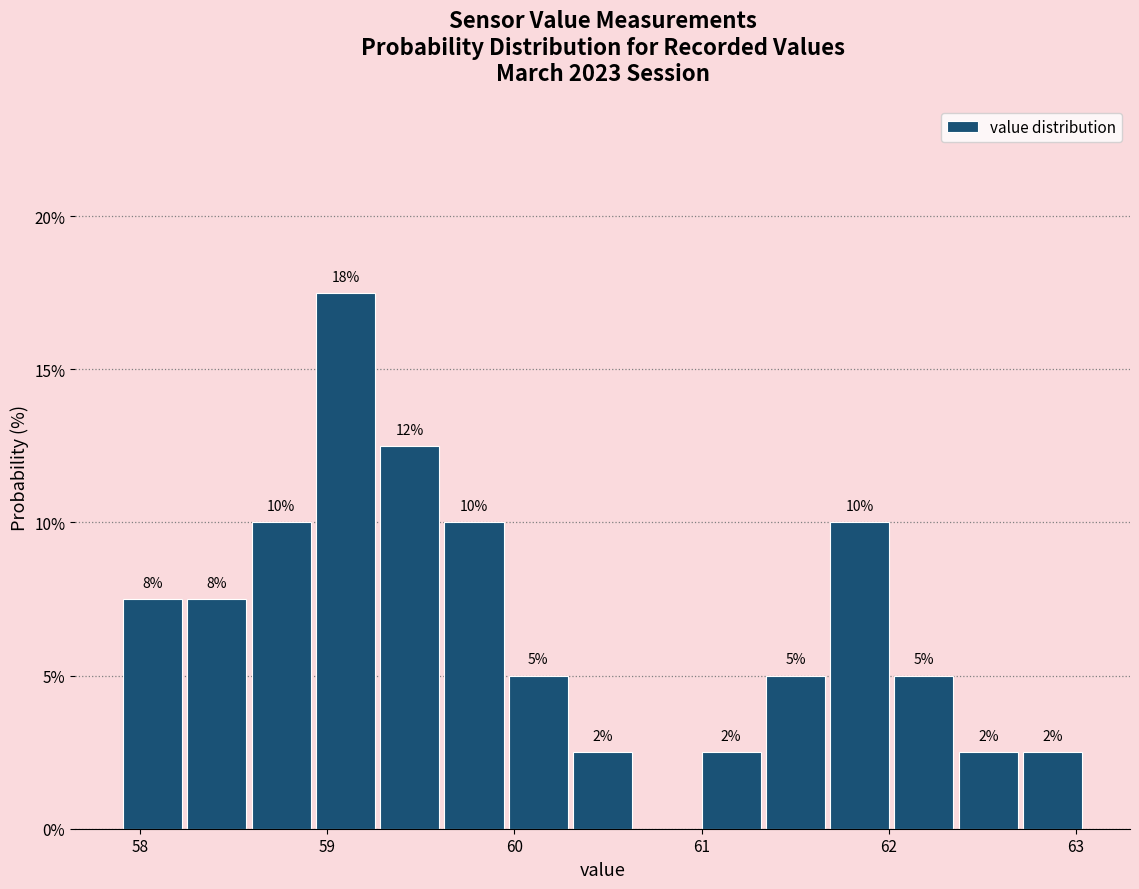

Around what value on the x-axis is the tallest bar? Give the approximate position of its centre, as read against the axis.

59.1